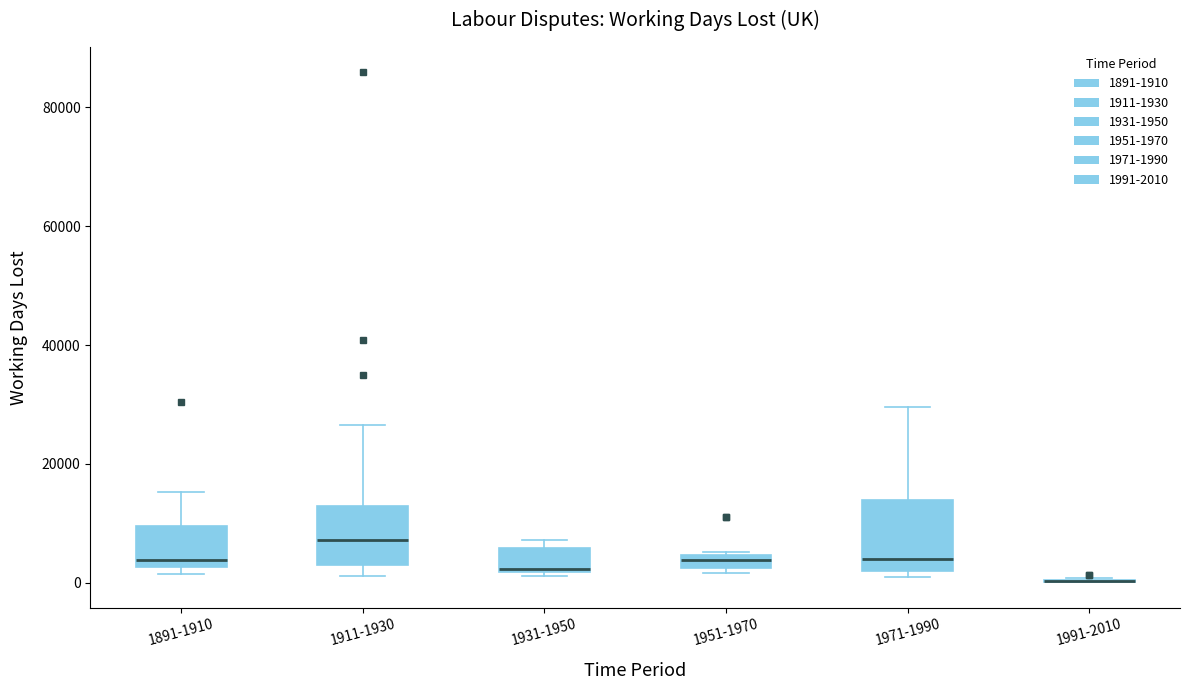

Where does the upper whisker of the box for 1911-1930 end on the y-axis? The values are not printed on the chart, so give them approximately, as read against the axis.

26000